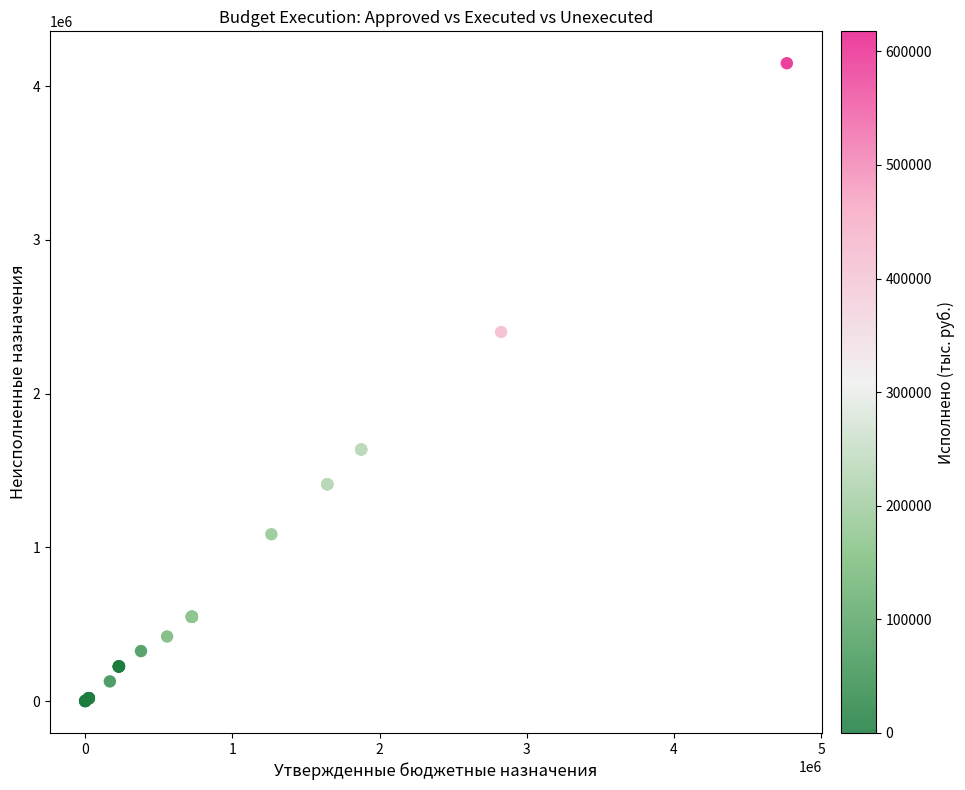

What Y value in the scatter plot is closest to 2074287?

2400673.3